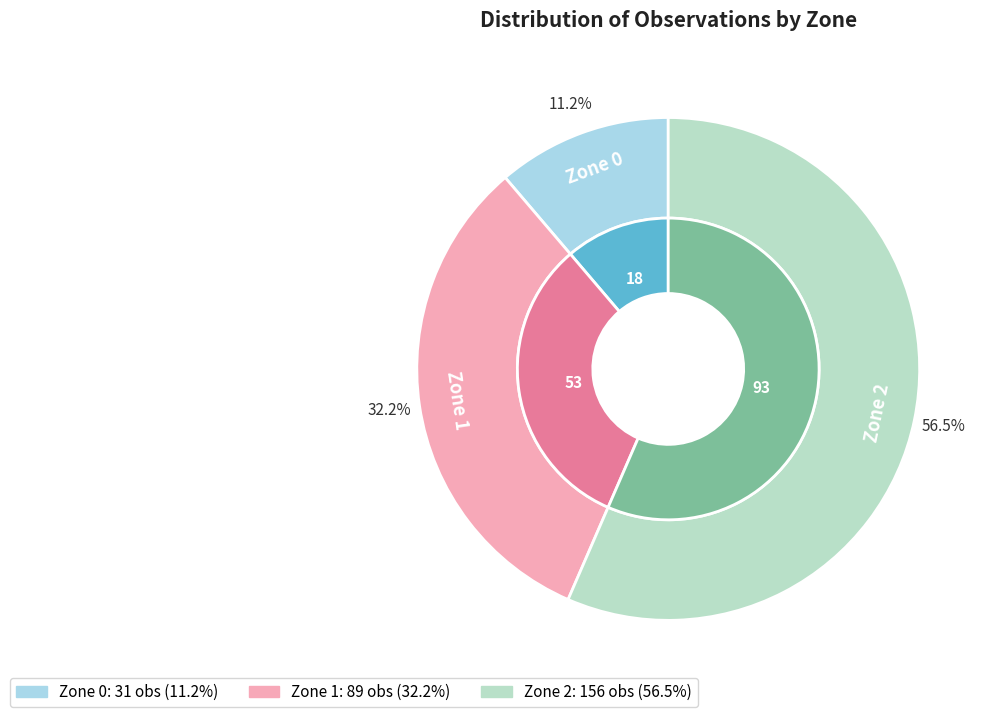

Rank the categories by value from highest to lowest.

Zone 2, Zone 1, Zone 0